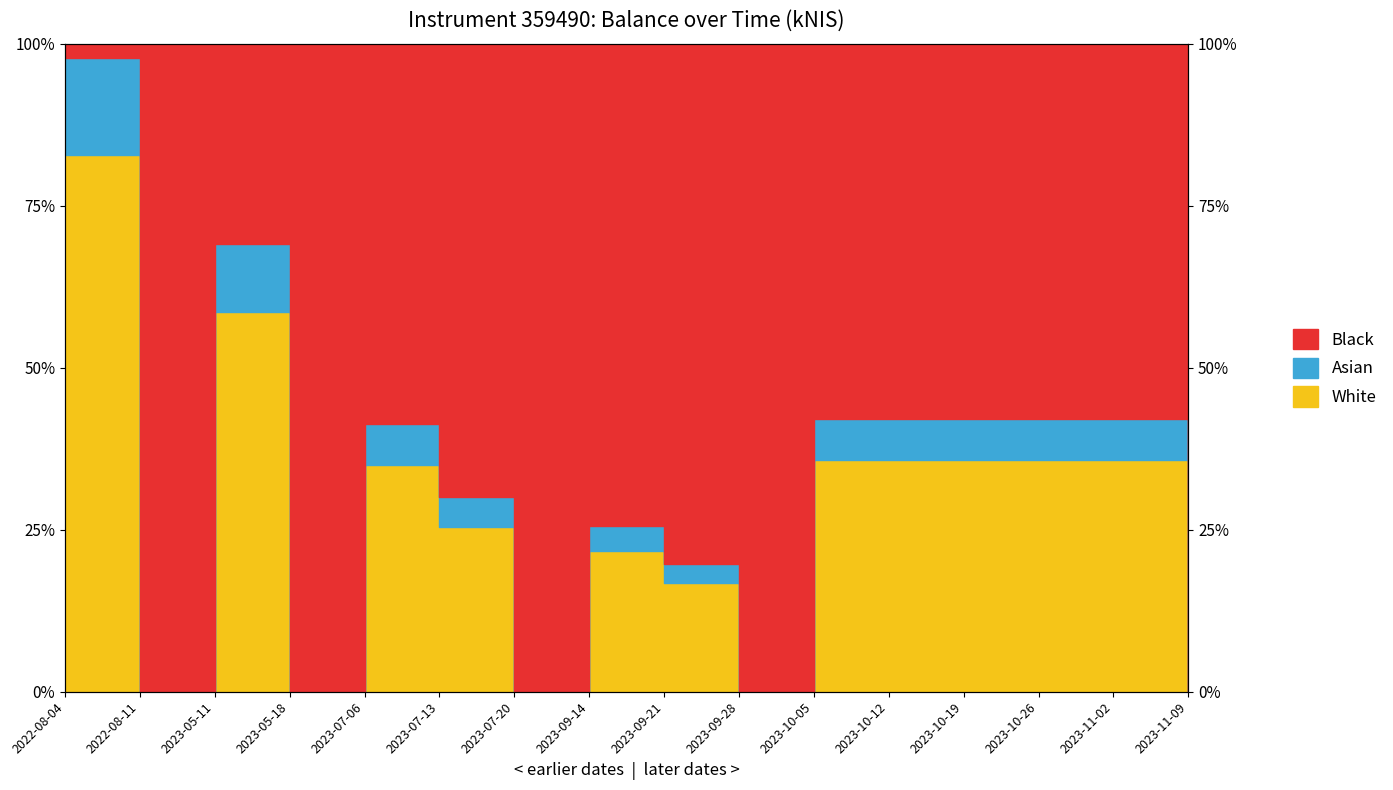

The value at 2023-07-13 is 25.4. True or false?

True